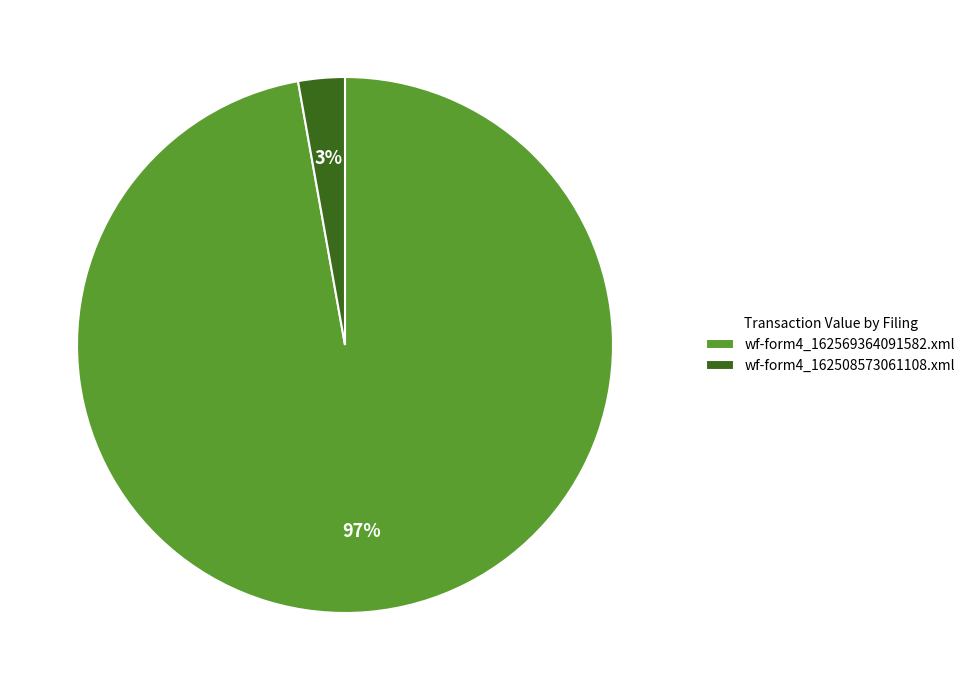

Count the number of slices in the pie.

2